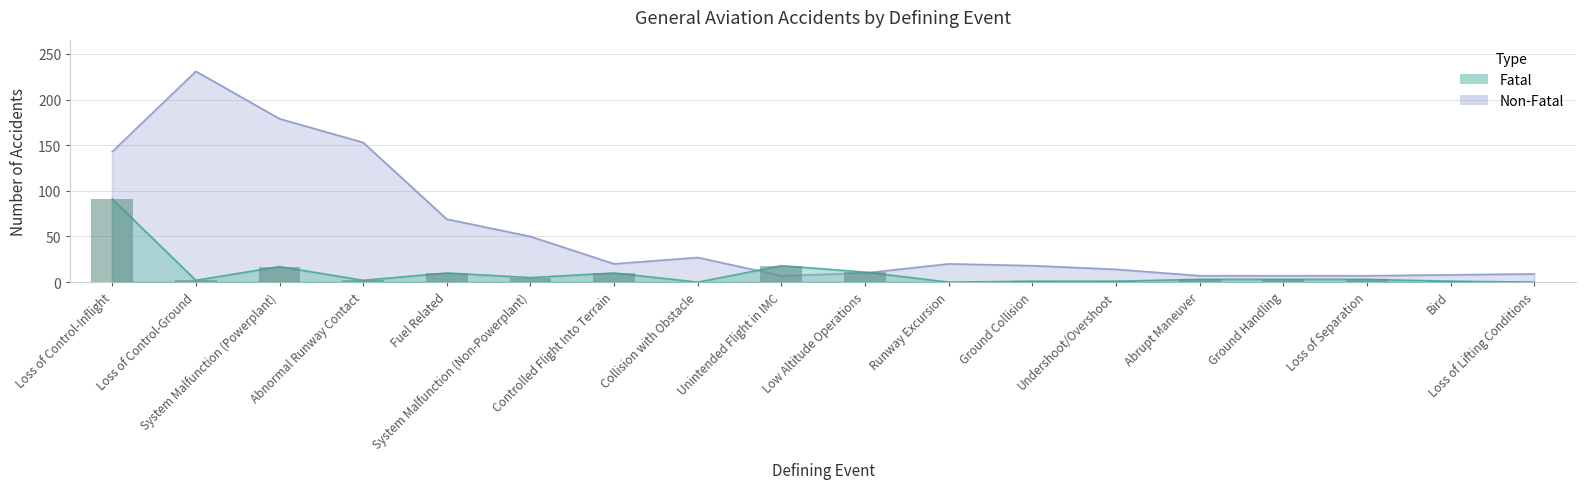

What is the maximum value shown in the chart?

231